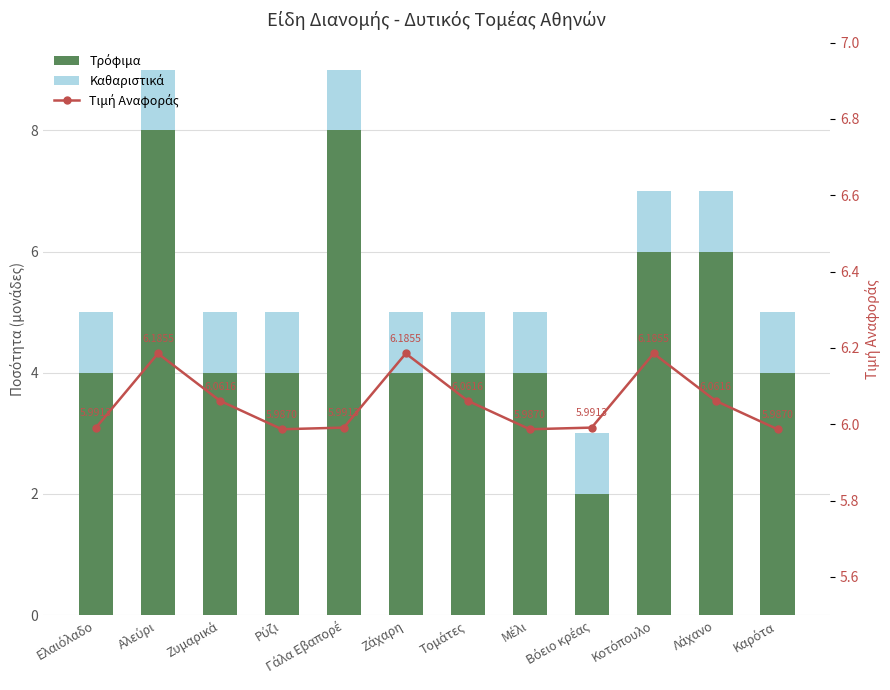

What are all the series names shown in the legend?

Τρόφιμα, Καθαριστικά, Τιμή Αναφοράς